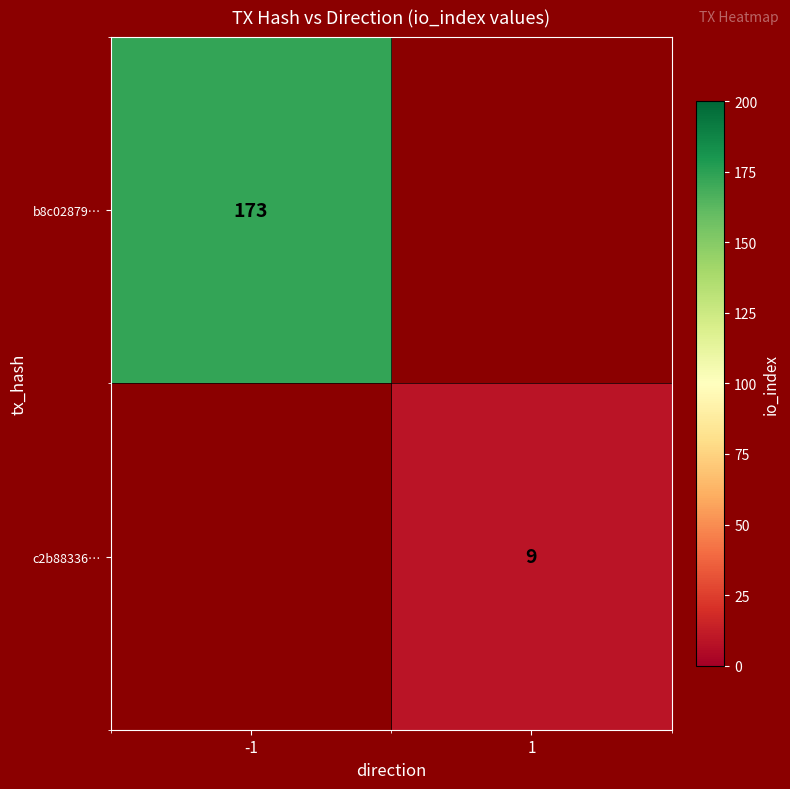

The b8c02879… series shows 173 at -1. True or false?

True